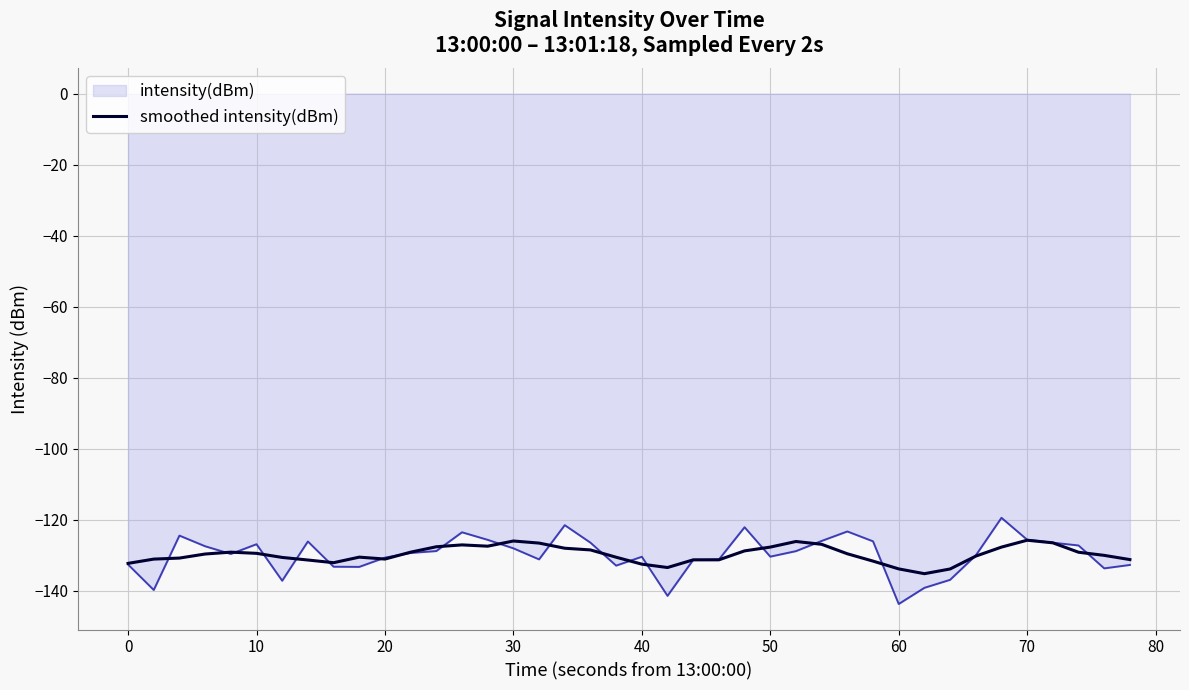

Does the chart display data point markers on the line(s)?

No